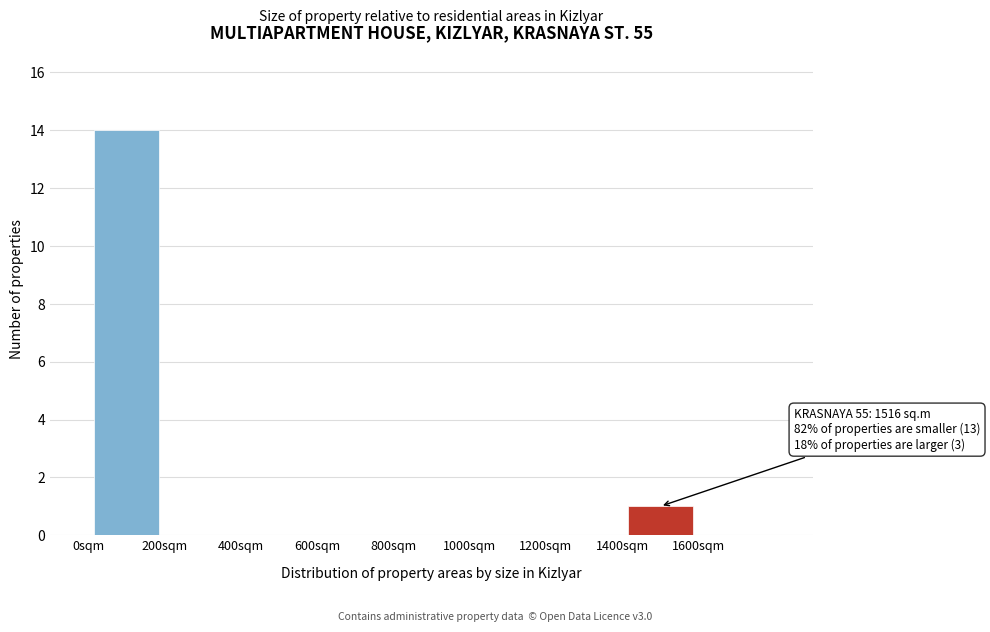

Over which range of the x-axis is the bar tallest?

0 to 200